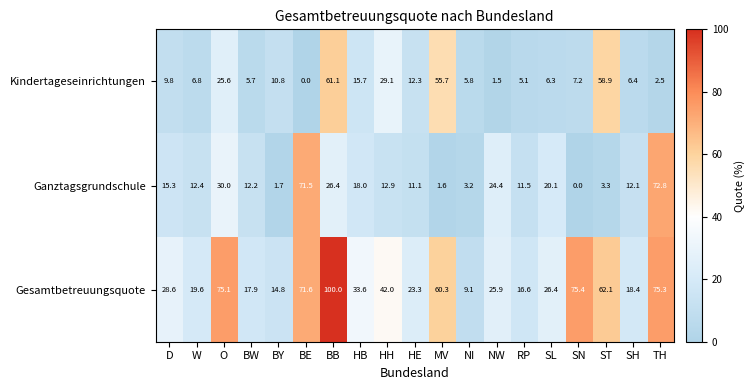

At O, list the series in order from largest to smallest.

Gesamtbetreuungsquote, Ganztagsgrundschule, Kindertageseinrichtungen